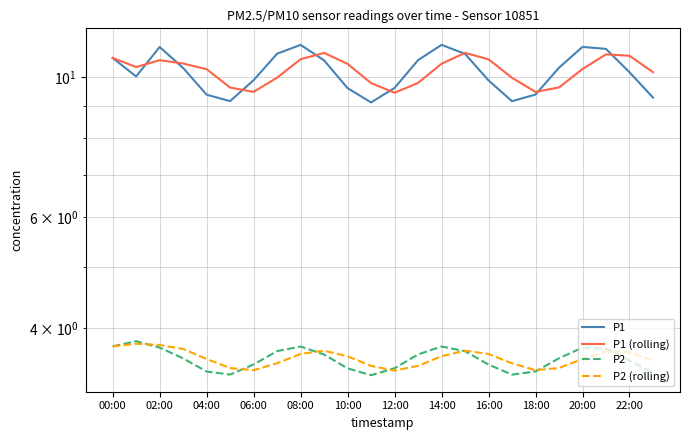

Which has a higher value, 14 or 14:00?

14